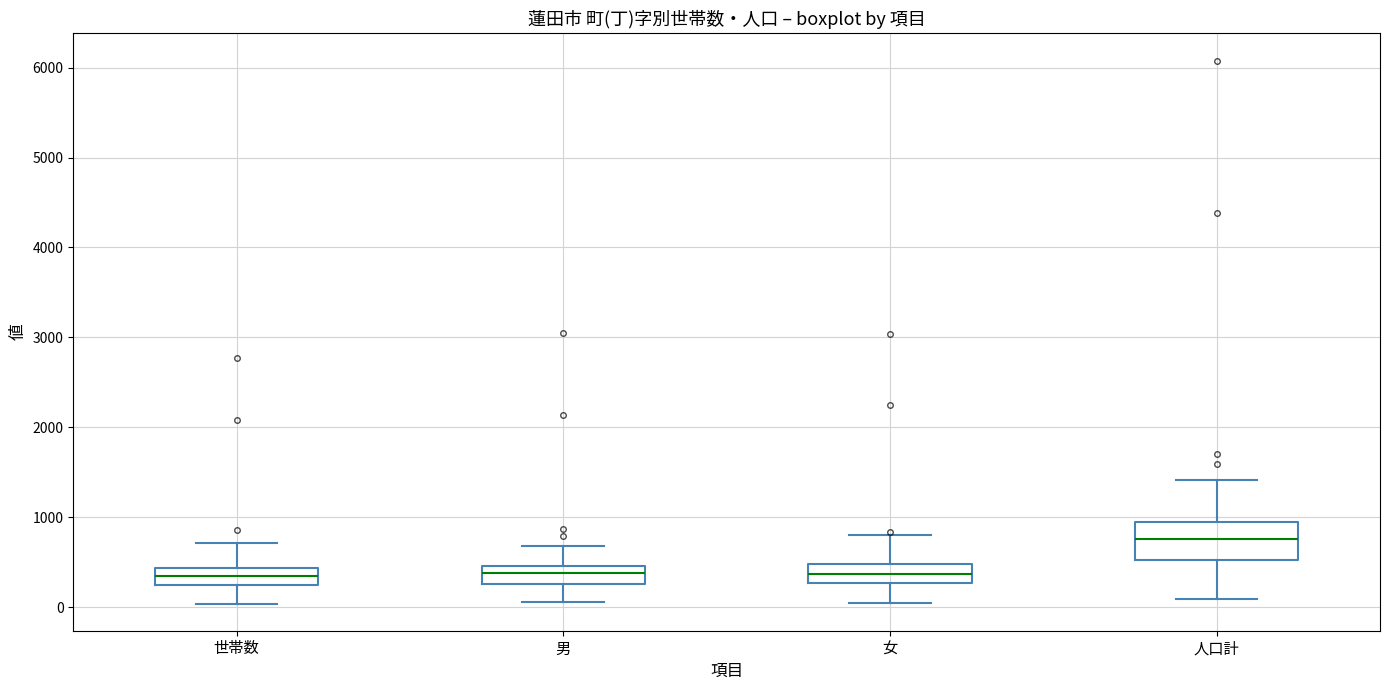

Reading left to right, transcribe this box plot: for each box, give where its median line is, the range the box spans, and where its two whiskers end, as read against the y-axis. The values are not printed on the chart, so give them approximately, as read against the axis.

世帯数: median 300, box 200 to 400, whiskers 0 to 700
男: median 400, box 300 to 500, whiskers 100 to 700
女: median 400, box 300 to 500, whiskers 0 to 800
人口計: median 800, box 500 to 900, whiskers 100 to 1400